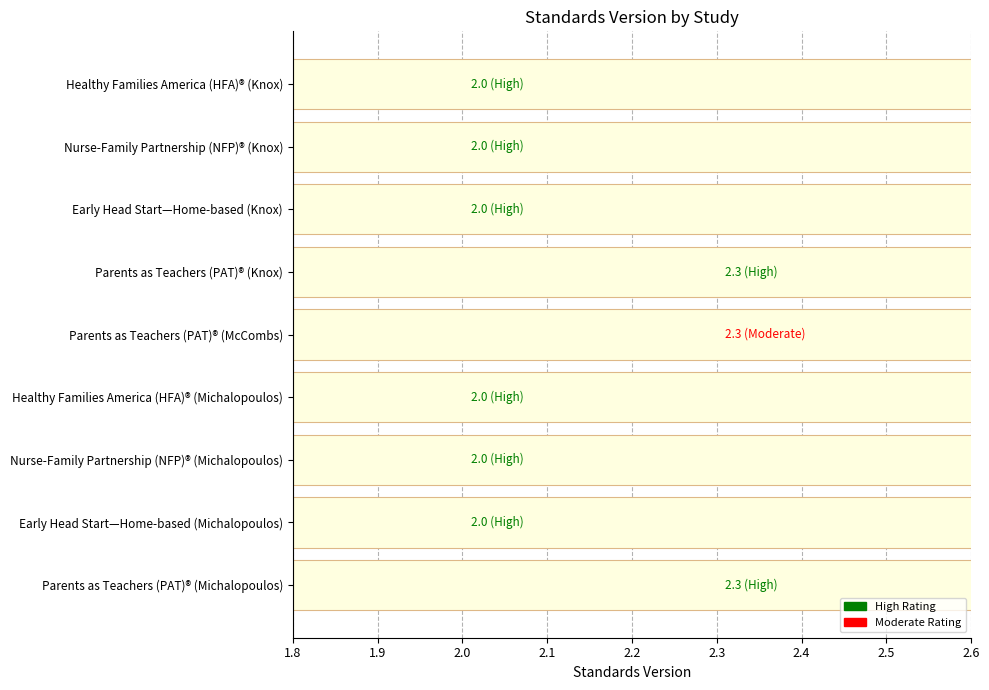

True or false: the data shows 2.9 at Nurse-Family Partnership (NFP)® (Knox).

False